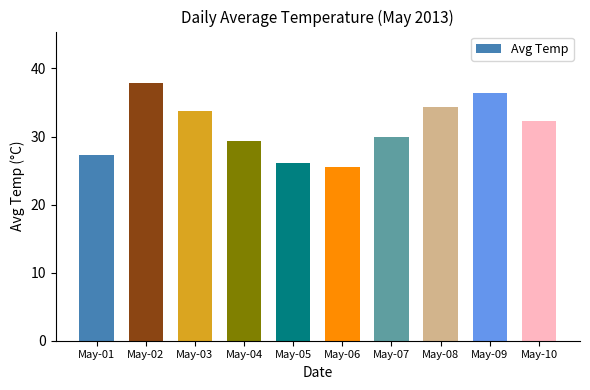

How many values exceed 32?

5